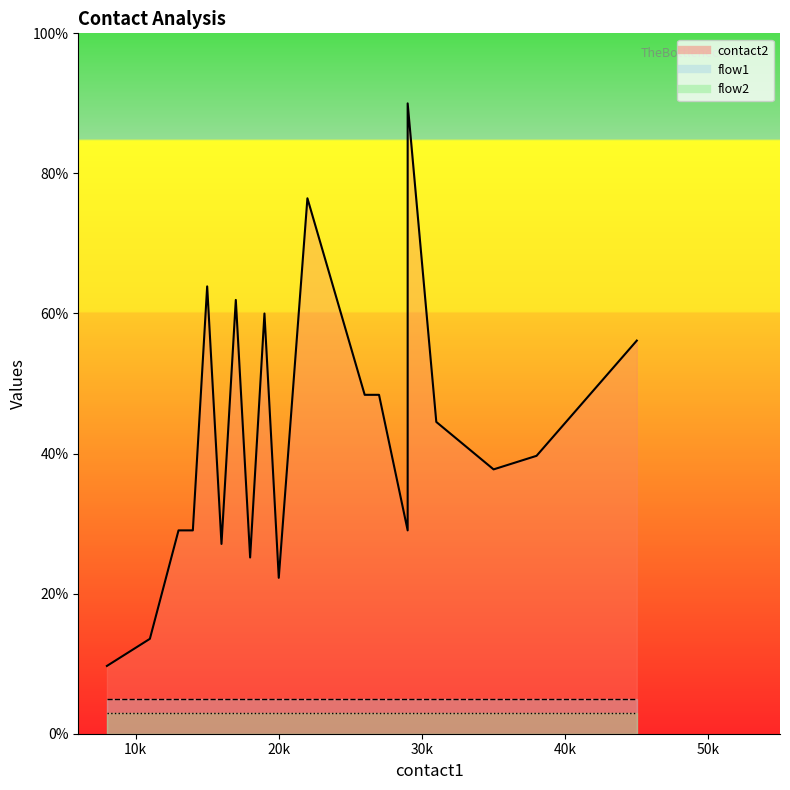

Does the chart have visible grid lines?

No